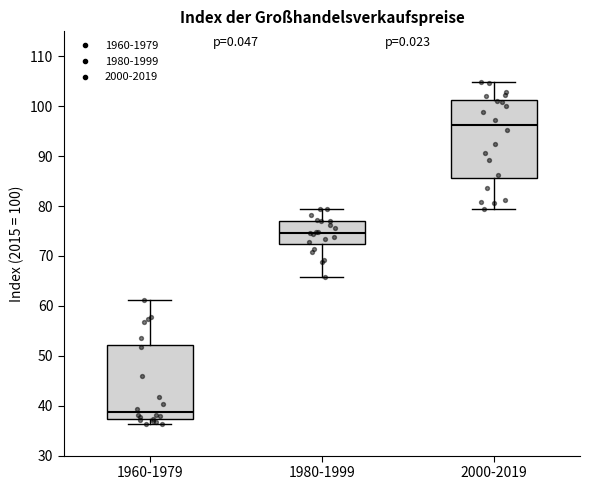

Reading left to right, read every box against the y-axis: the position of its median line, the range the box covers, and the ends of its whiskers. The values are not printed on the chart, so give them approximately, as read against the axis.

1960-1979: median 39, box 37 to 52, whiskers 36 to 61
1980-1999: median 75, box 72 to 77, whiskers 66 to 80
2000-2019: median 96, box 86 to 101, whiskers 79 to 105